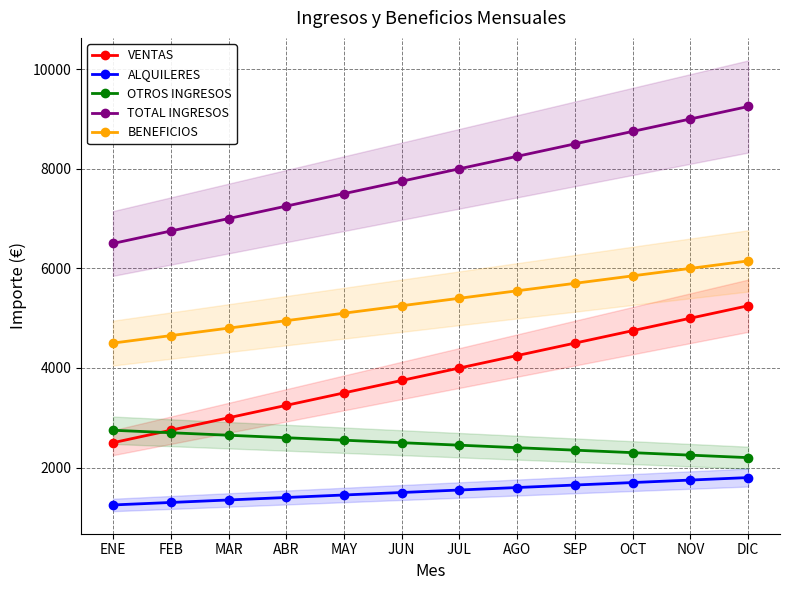

What is the value of the OTROS INGRESOS point at the 12th from the left?

2200